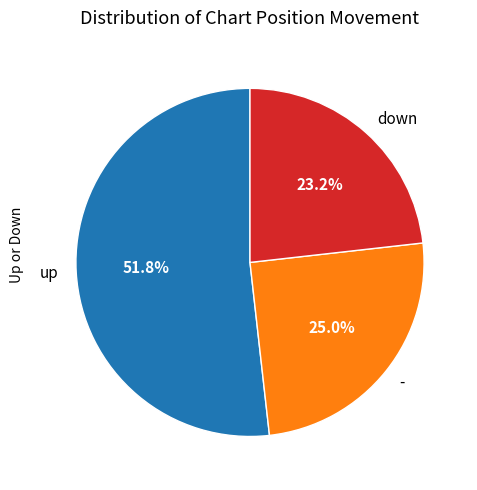

To the nearest percent, what is the difference between the - and up slice percentages?

27%